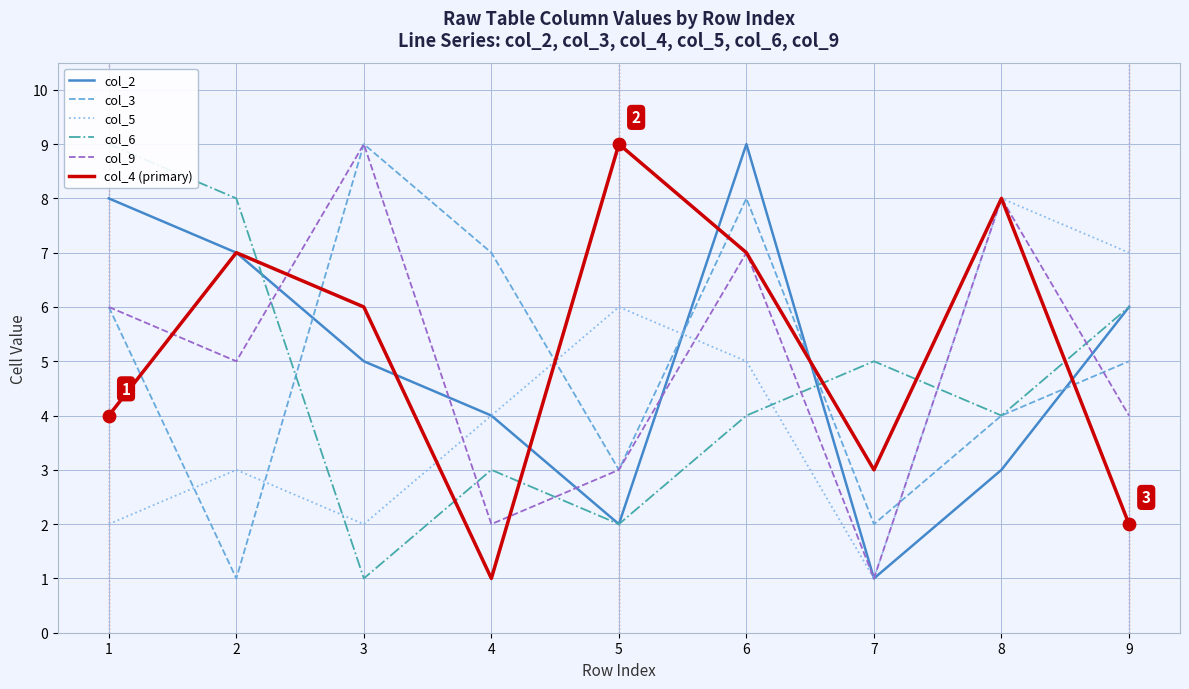

Which series has the largest total across all categories?

col_4 (primary)